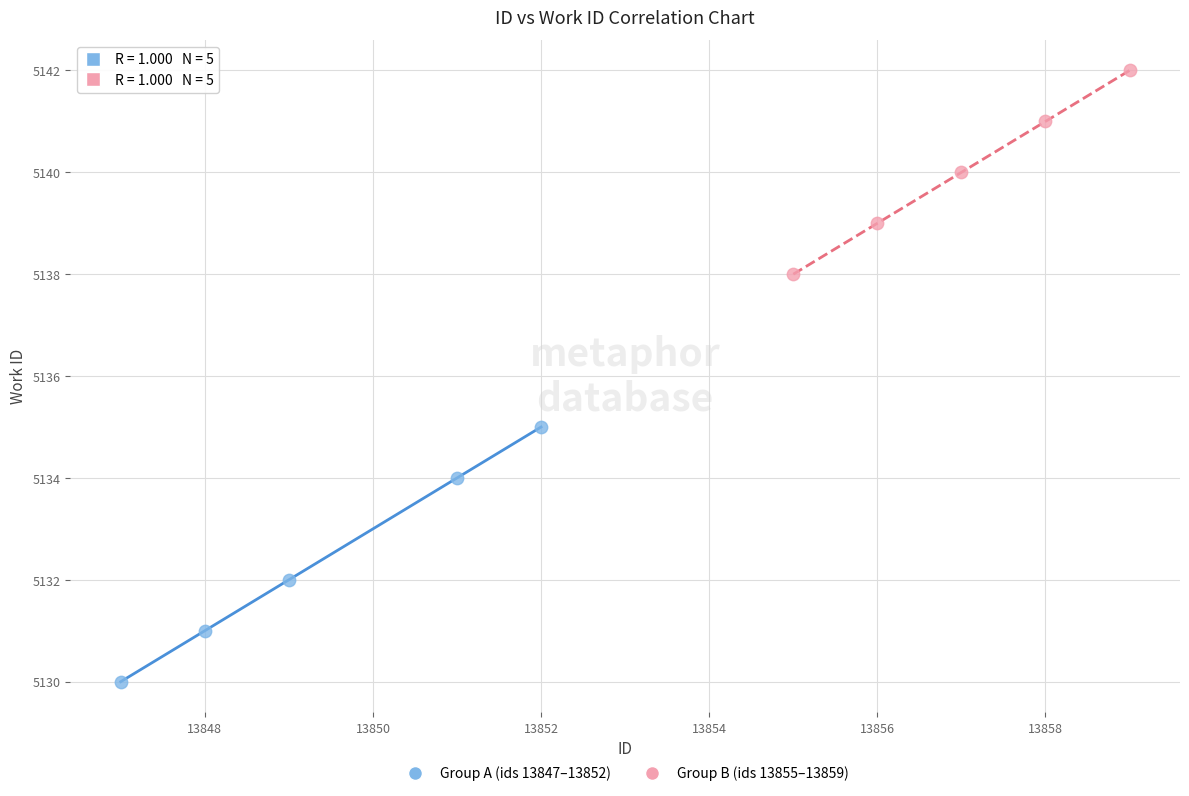

Which series contains the lowest Y value?

Group A (ids 13847–13852)